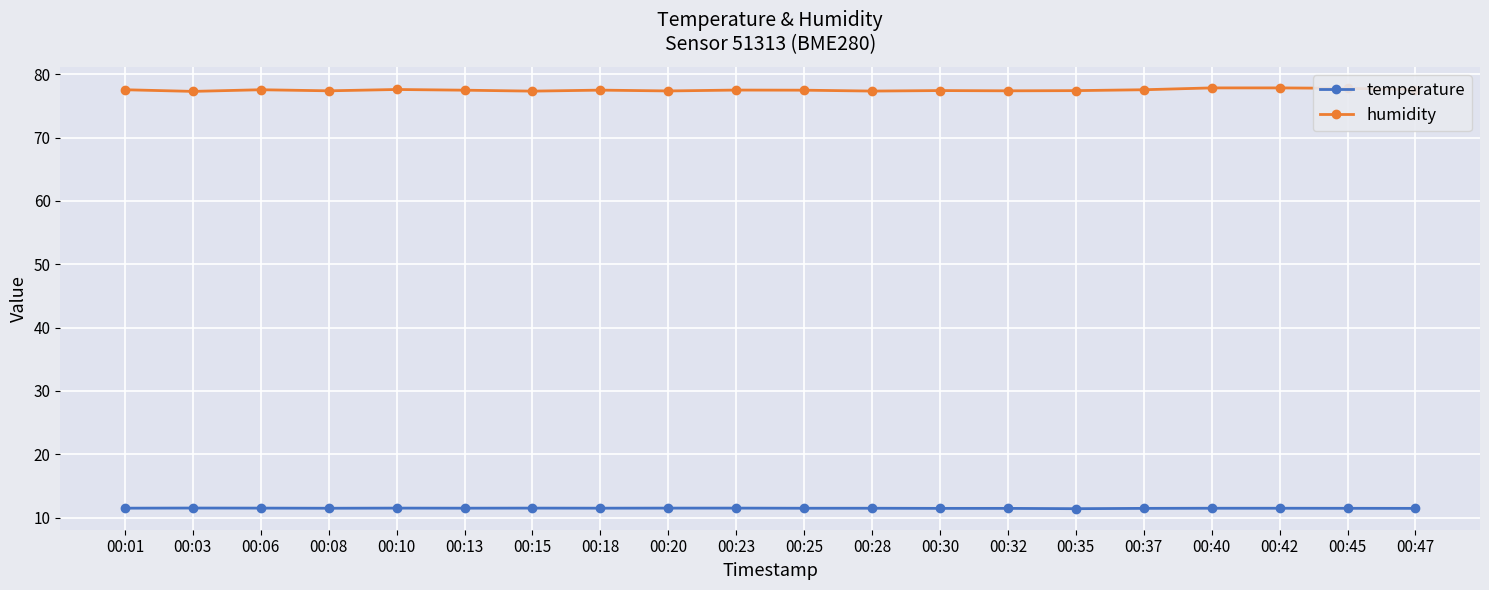

What is the difference between the maximum and second lowest values in the humidity series?

0.5